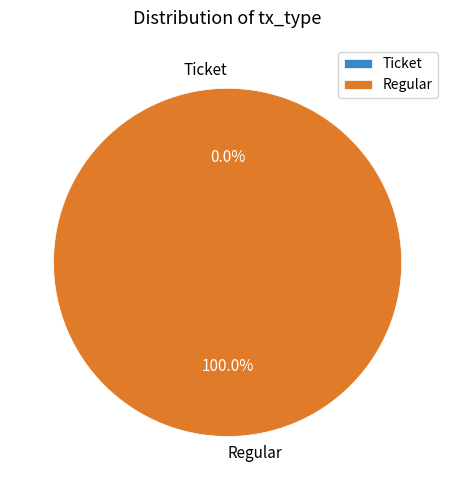

Which slice is the smallest?

Ticket